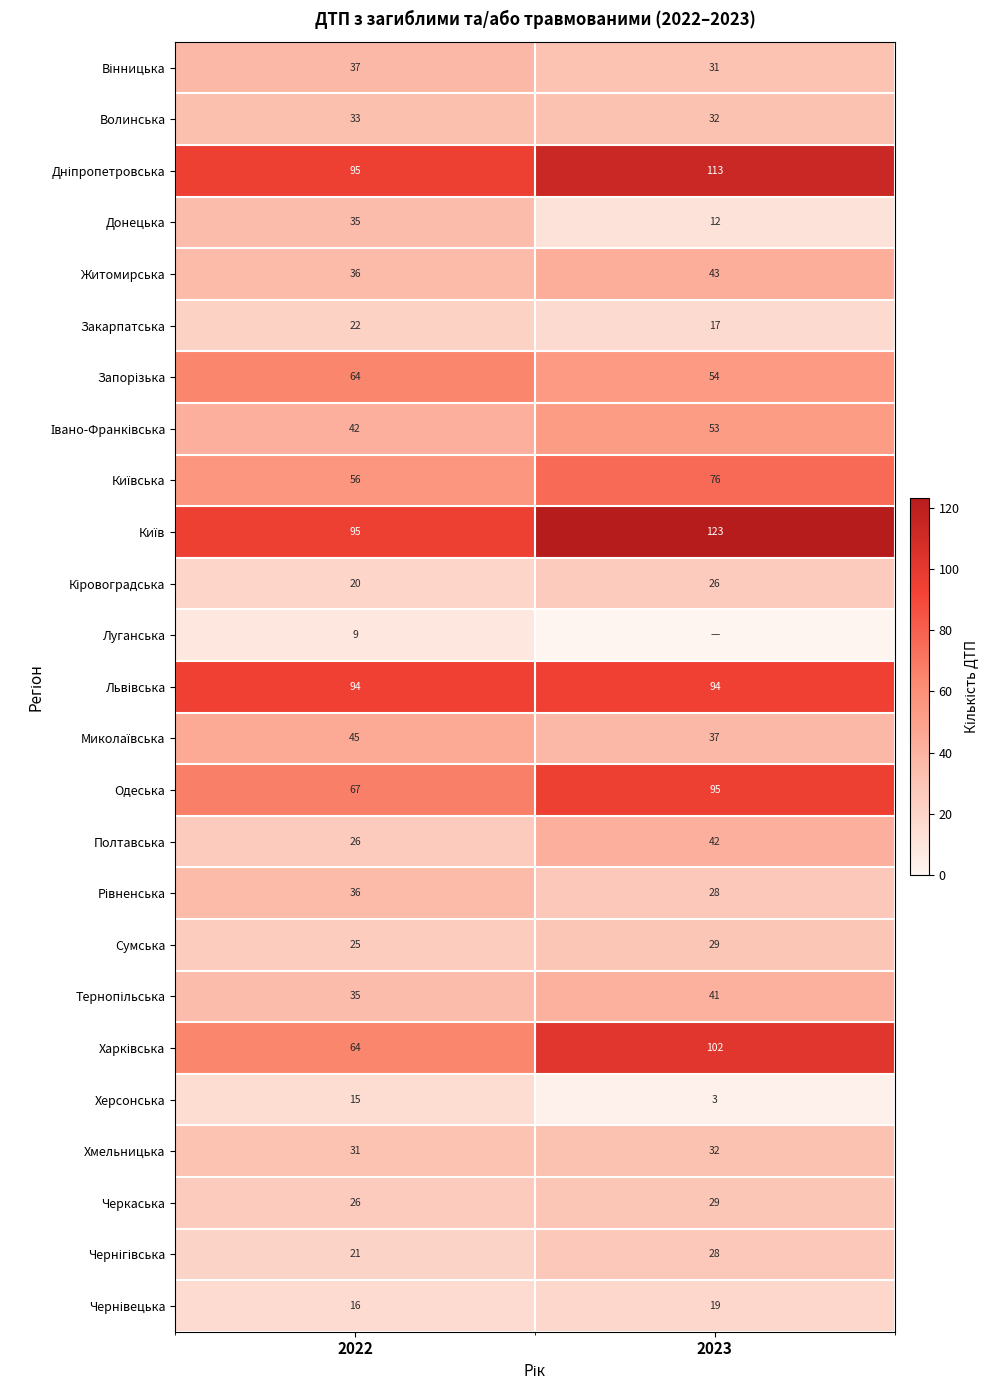

How many data points does each series have?

2